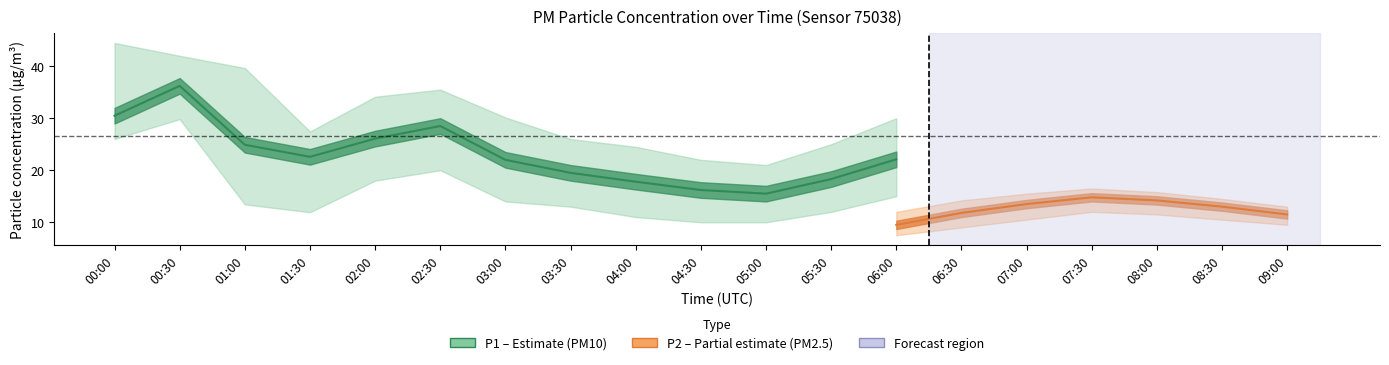

At which label is P1_upper closest to 34?

02:00